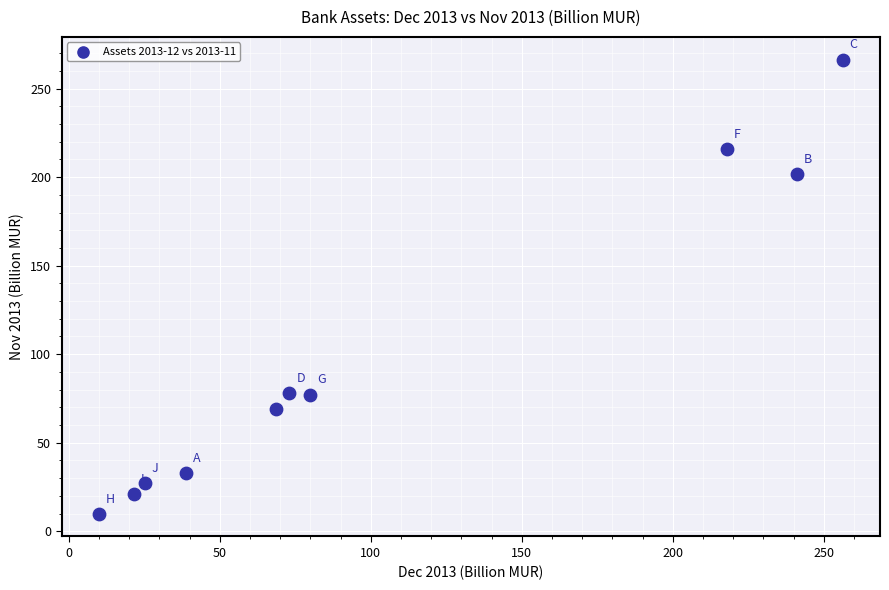

What is the average X value?

103.3